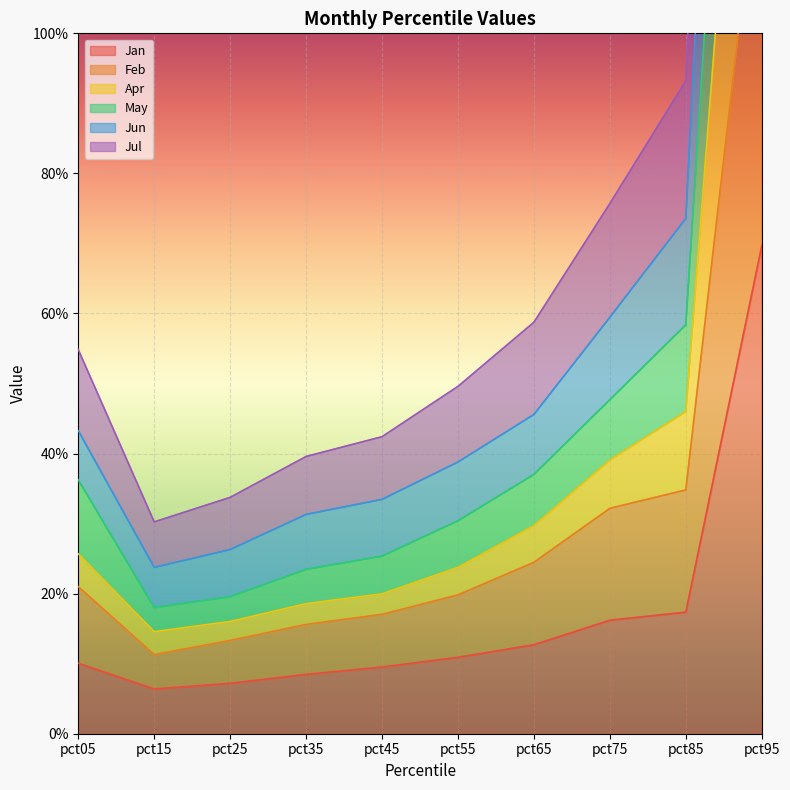

Which category has the highest value in the Feb series?

pct95